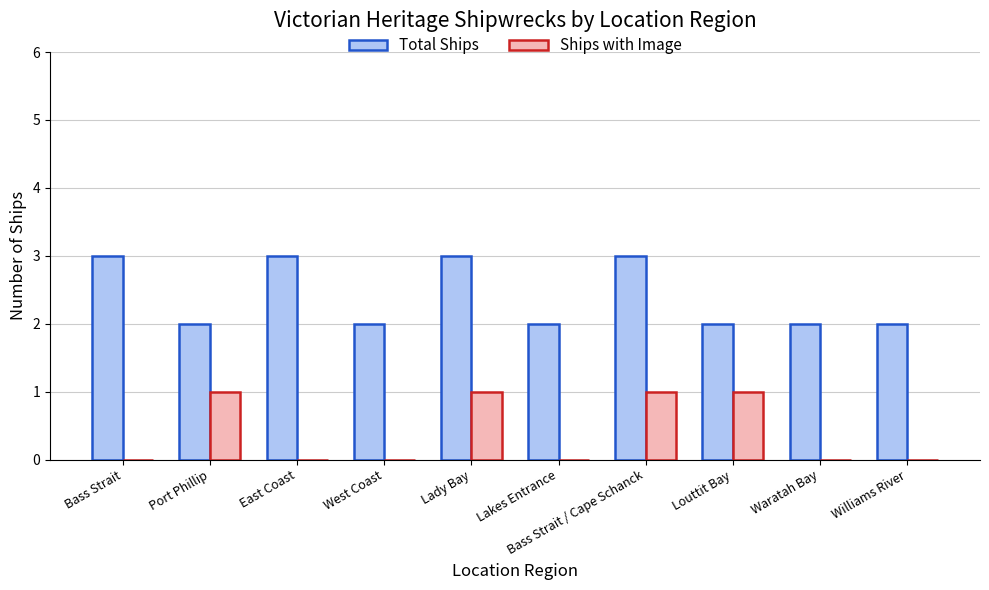

Is it true that Ships with Image equals 0 at Williams River?

True